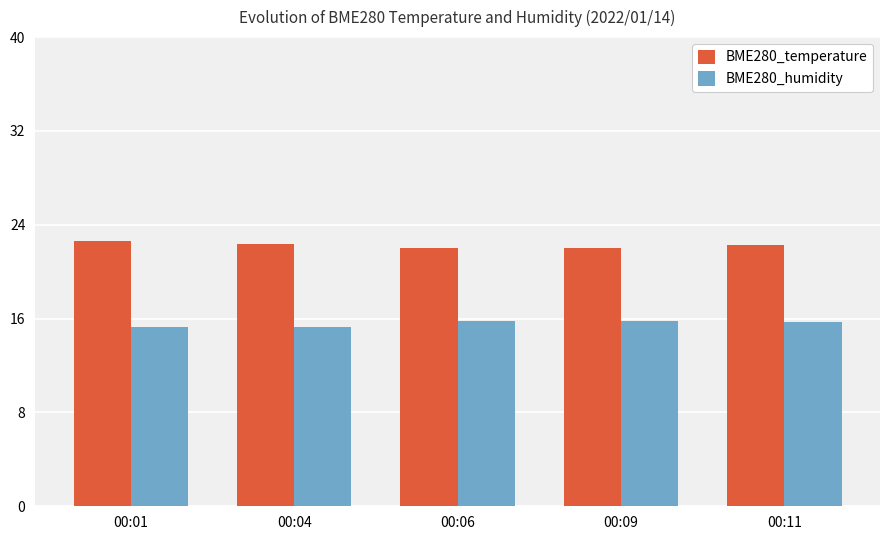

Does the chart contain stacked bars?

No